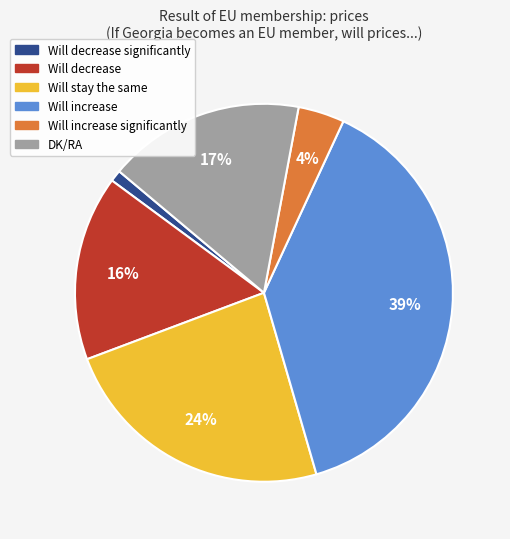

How many slices are in this pie chart?

6